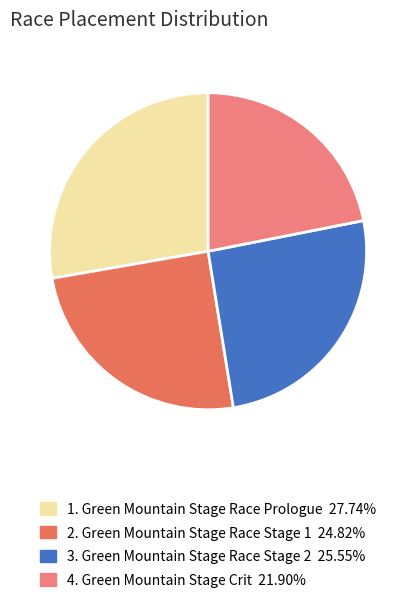

Is there any slice that represents more than half of the pie?

No